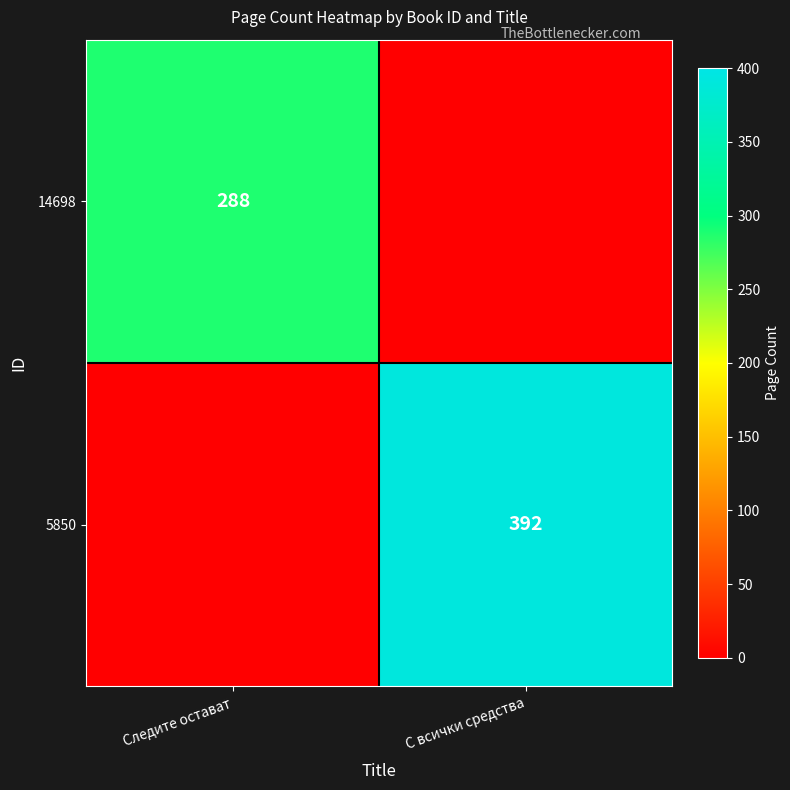

True or false: 5850 has a value of 641 at С всички средства.

False